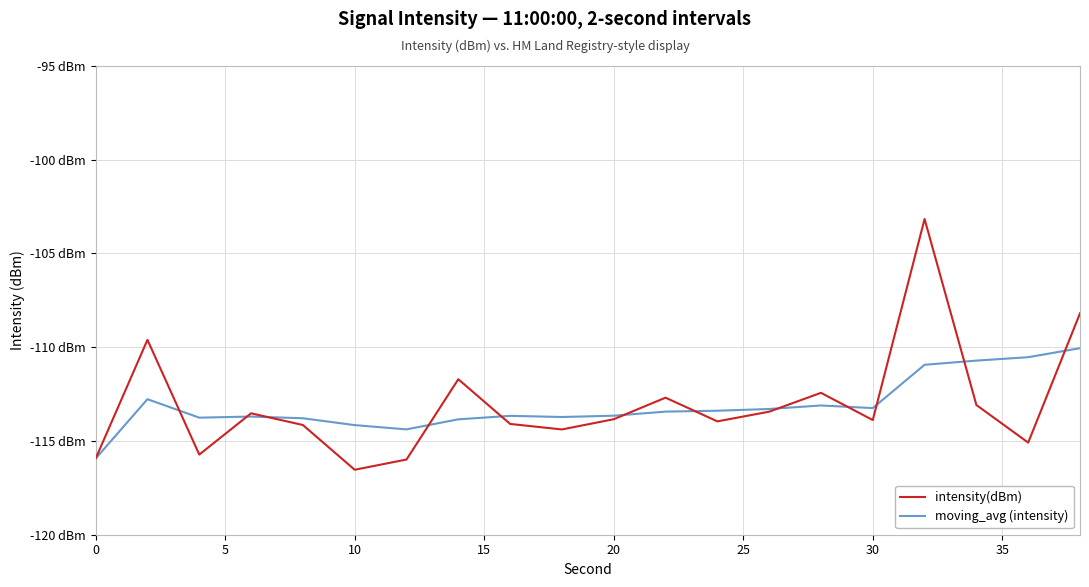

What is the value of the moving_avg (intensity) point at the 19th from the left?

-110.5